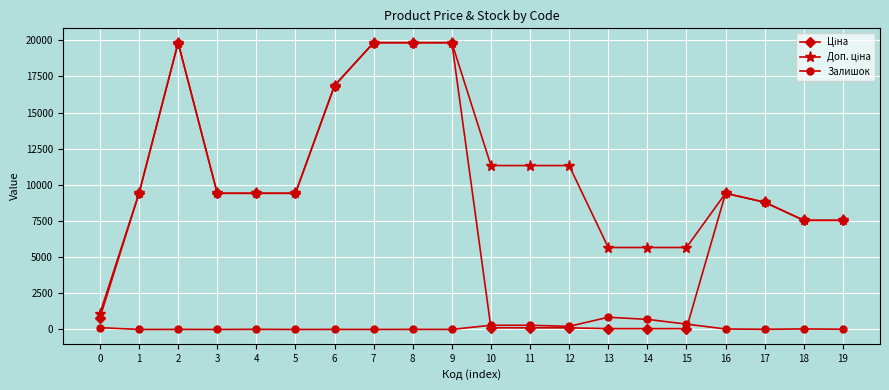

What is the greatest value displayed?

19831.1